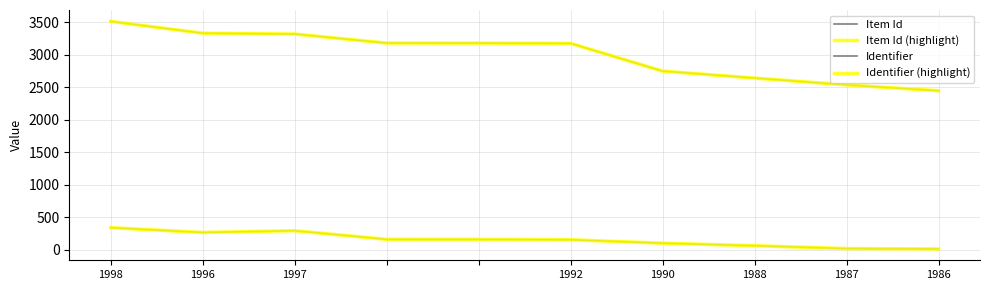

Which series has the widest spread of values?

Item Id